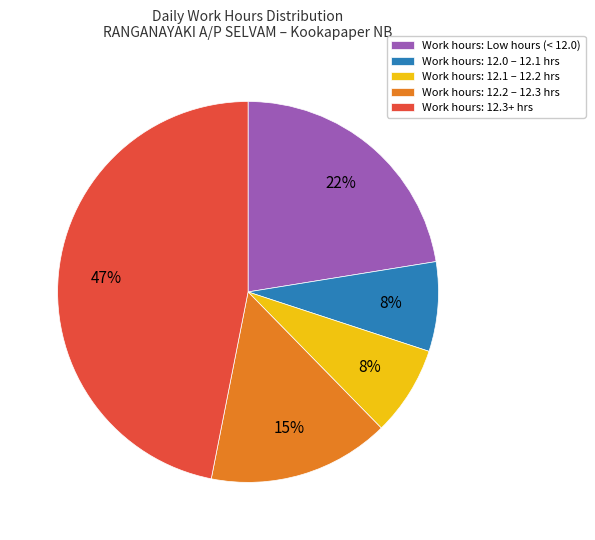

How many segments does this pie chart have?

5